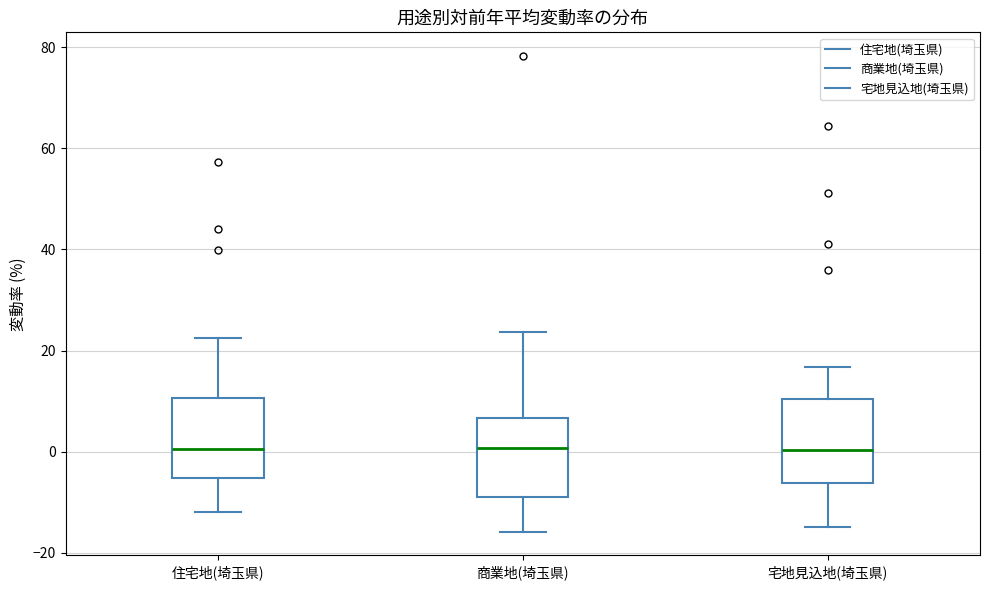

Where does the median line of the box for 商業地(埼玉県) sit on the y-axis? The values are not printed on the chart, so give them approximately, as read against the axis.

0